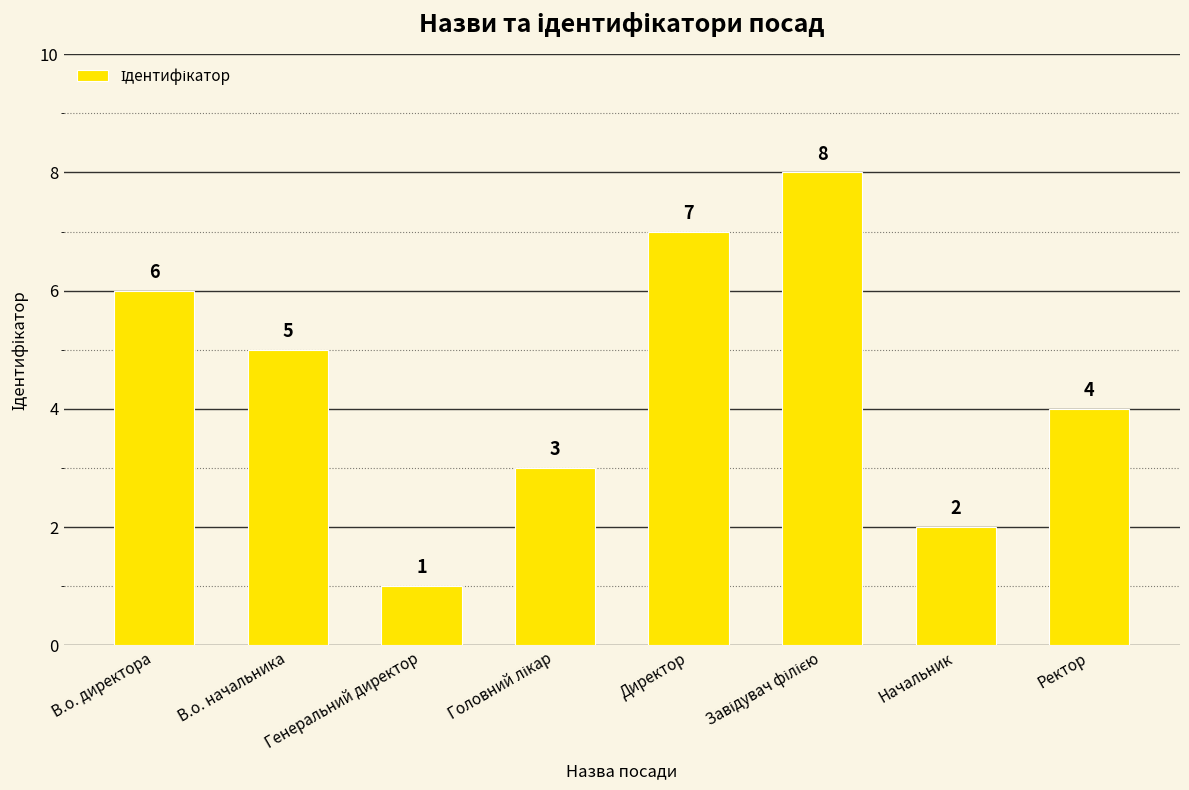

What position from the right is Директор?

4